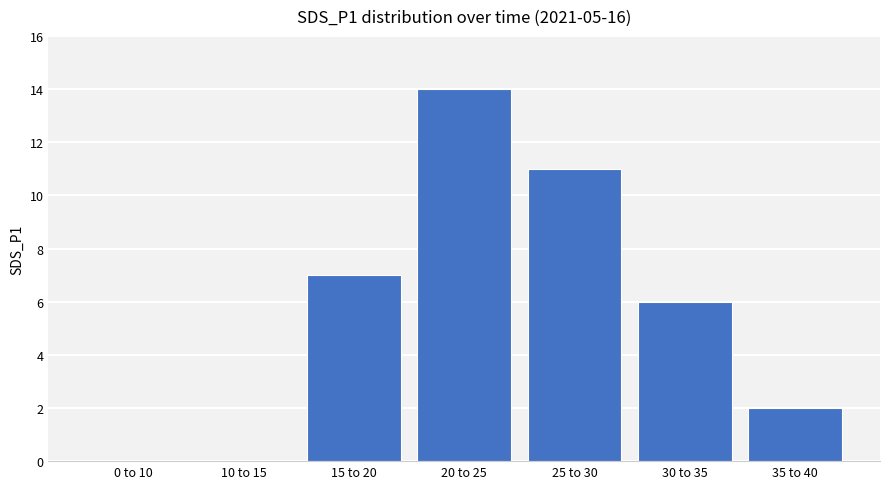

What is the sum of all values?

40